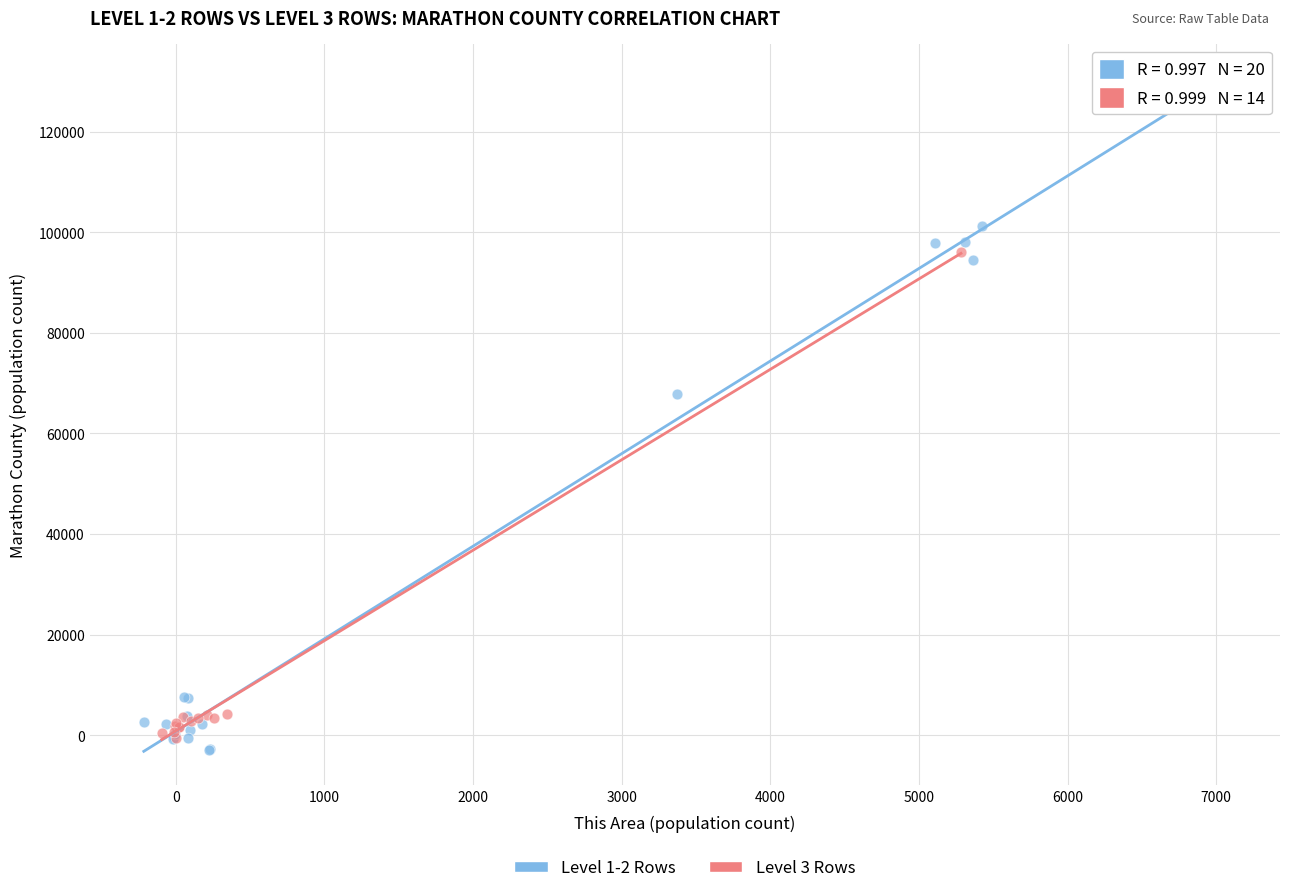

Which series has the largest Y range (max minus min)?

Level 1-2 Rows